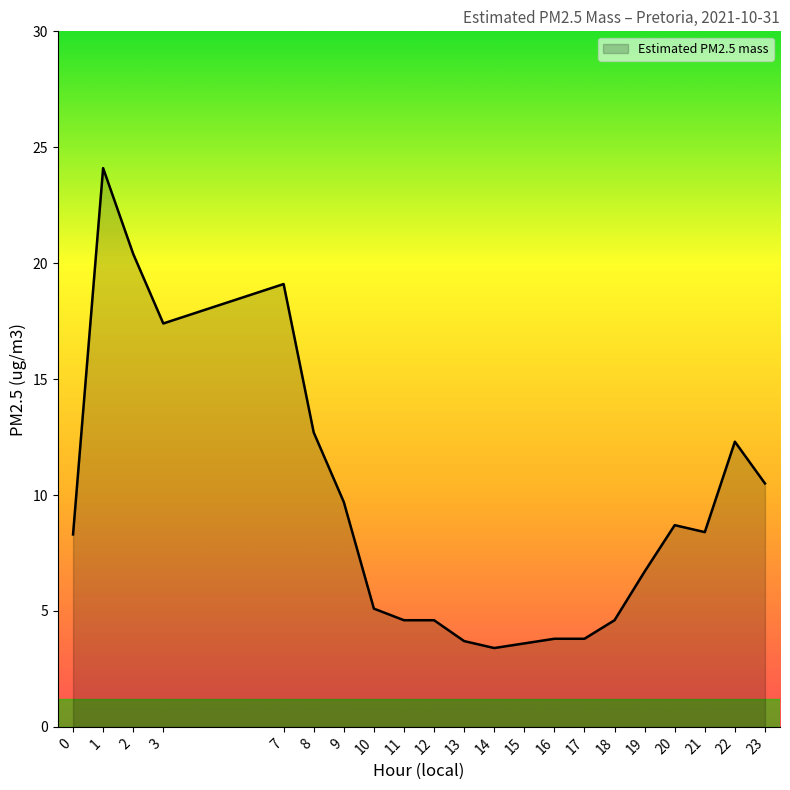

What is the difference between the maximum and minimum values?

20.7